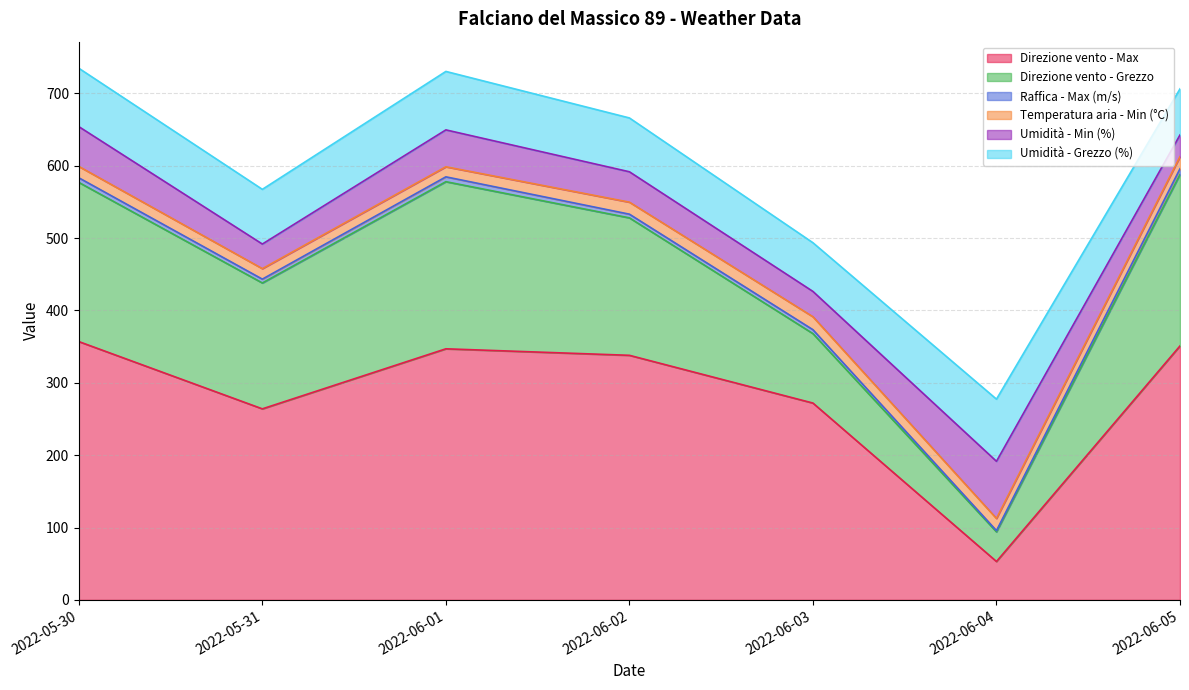

What is the difference between the highest and lowest values at 2022-05-30?

350.6